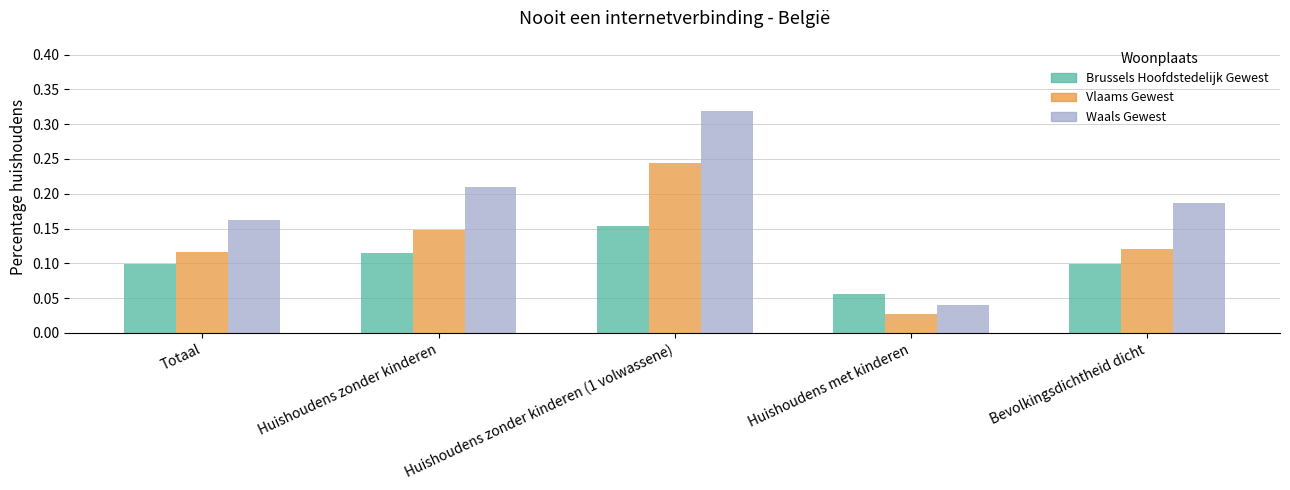

Which series has the largest total across all categories?

Waals Gewest